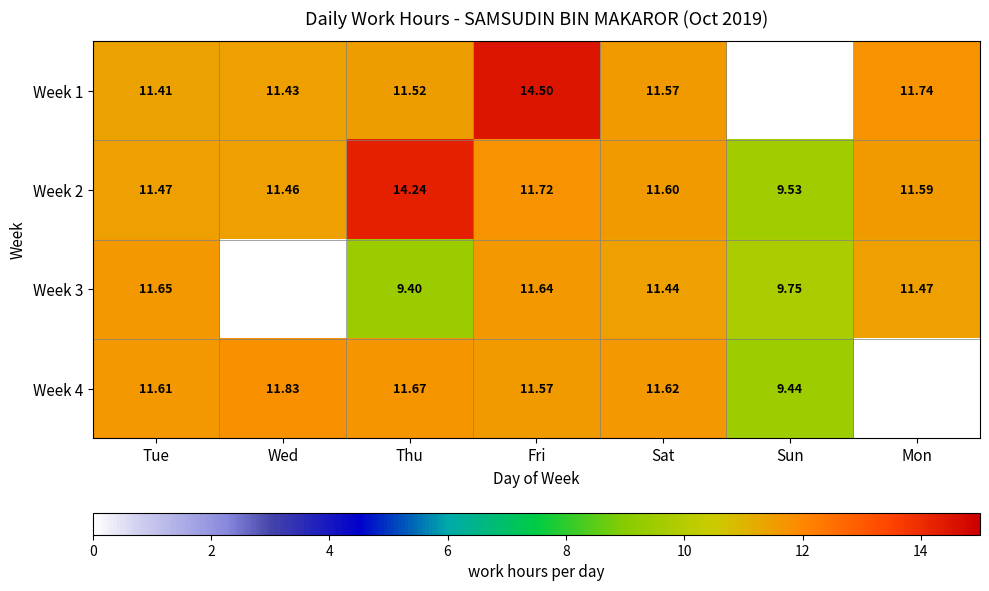

How many positive values does the Week 4 series have?

6